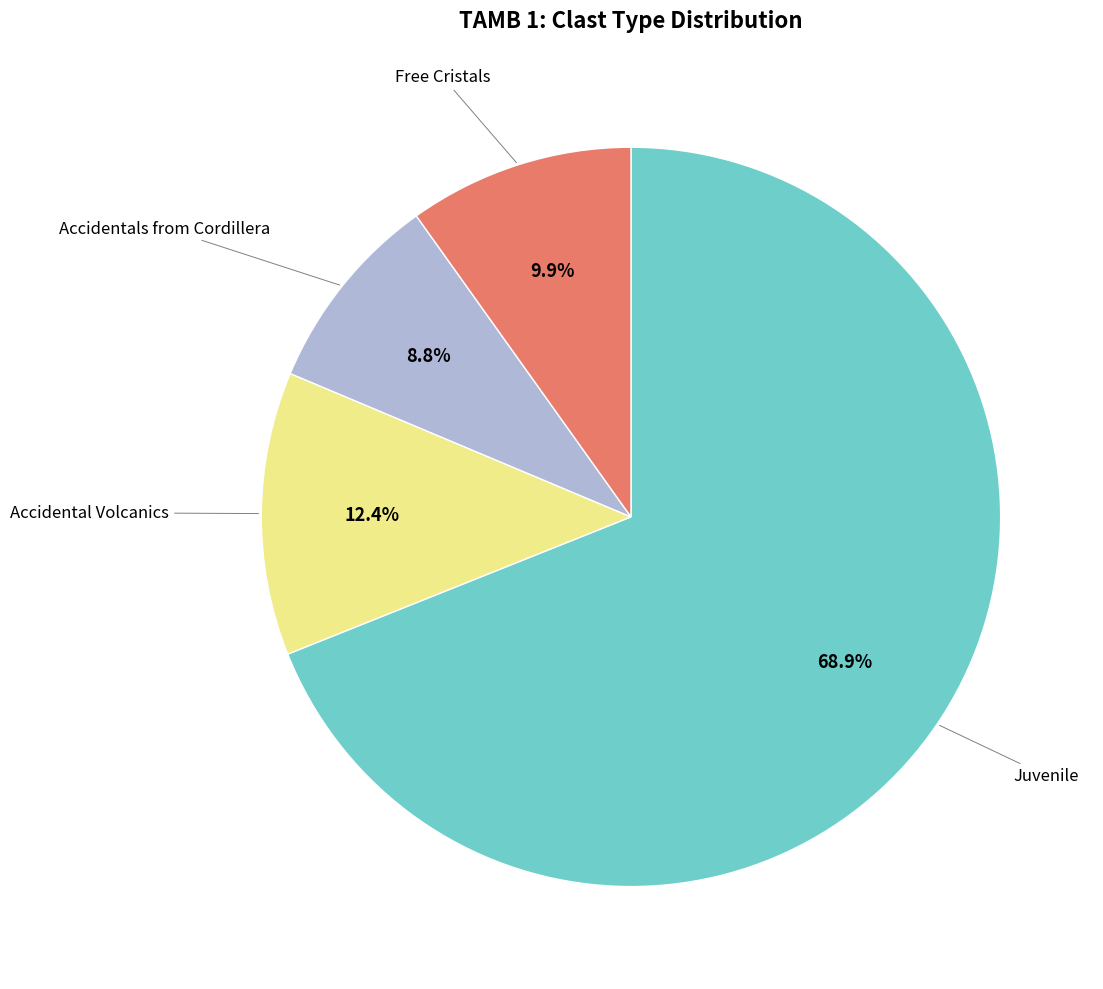

How many slices are in this pie chart?

4